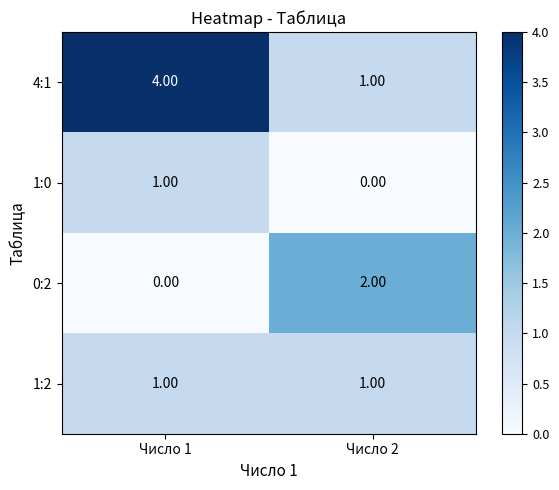

List the labels in order of 1:0 value, smallest first.

Число 2, Число 1